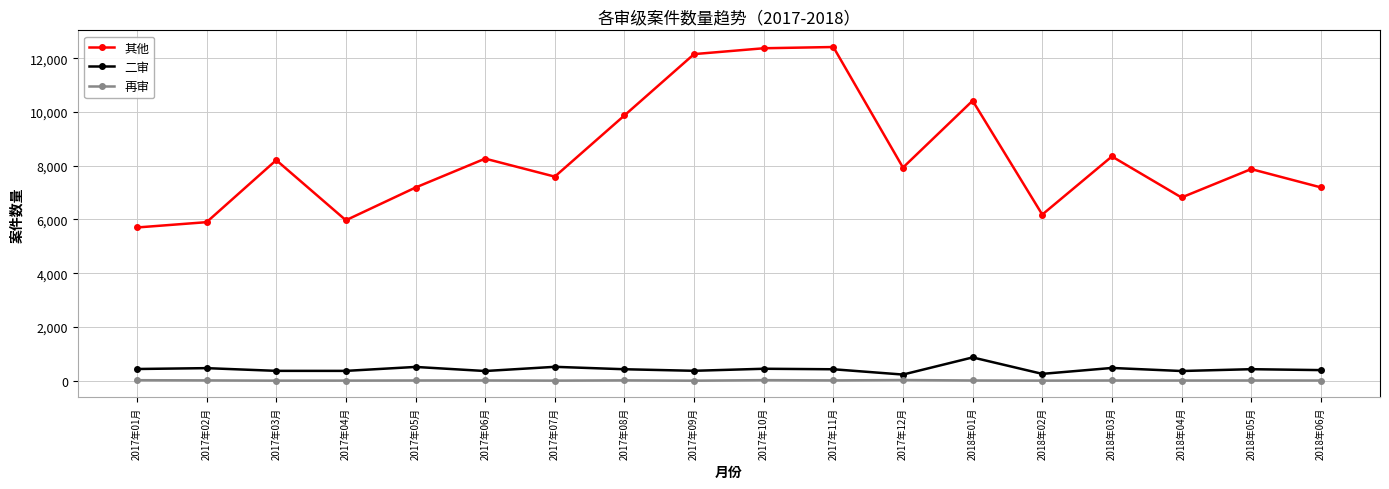

What is the average value of the 其他 series?

8357